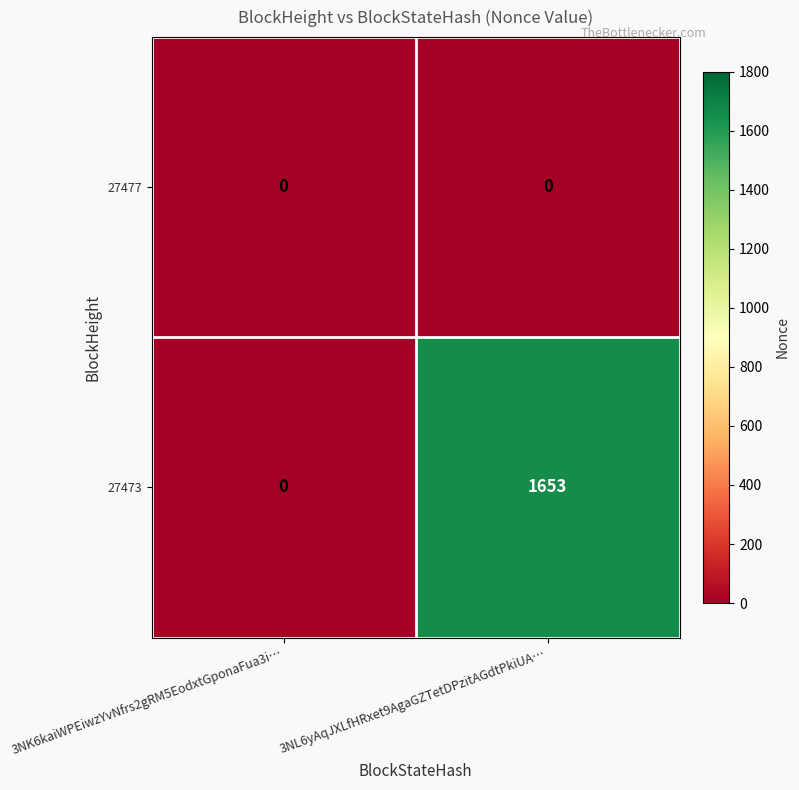

Between 3NK6kaiWPEiwzYvNfrs2gRM5EodxtGponaFua3i… and 3NL6yAqJXLfHRxet9AgaGZTetDPzitAGdtPkiUA…, which series saw the biggest shift?

27473